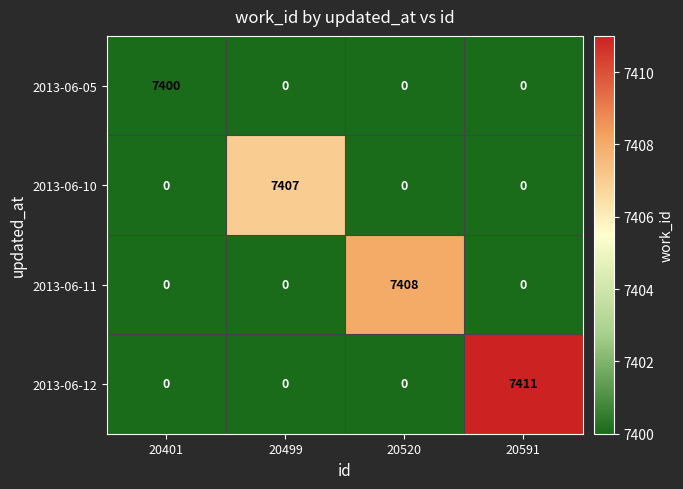

At how many categories does at least one series exceed 4327?

4